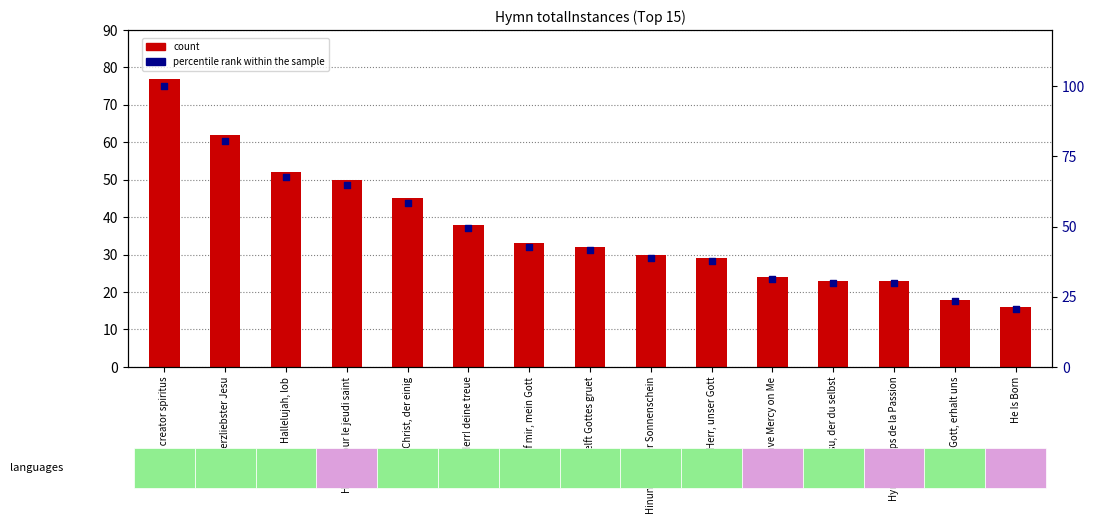

At which category is the sum across all series the highest?

Veni creator spiritus